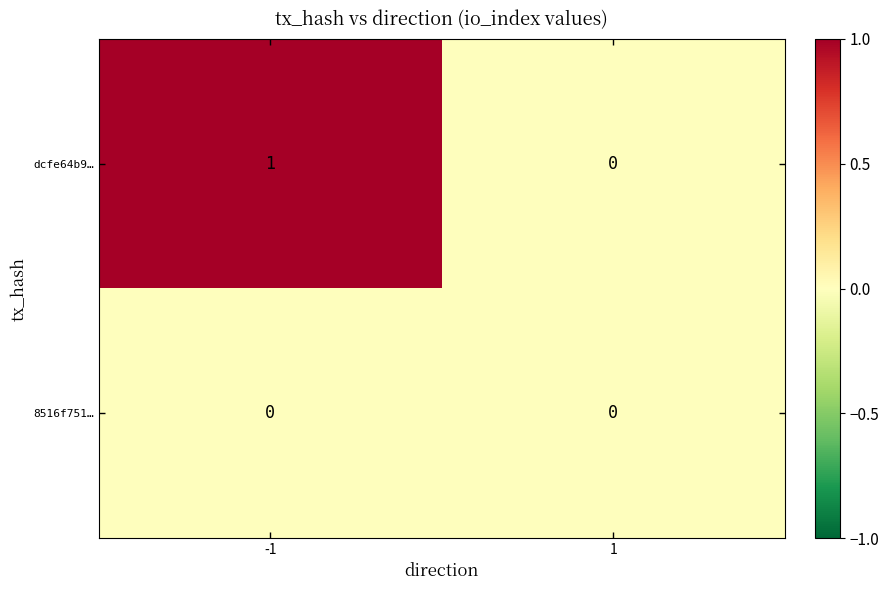

Which series changed the most between -1 and 1?

dcfe64b9…